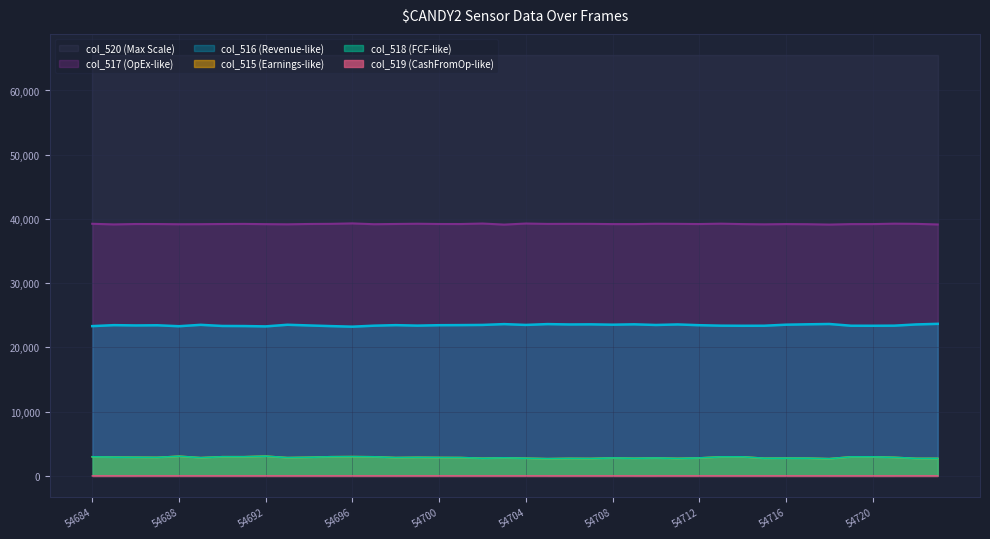

What is the difference between the maximum and minimum values in the col_517 series?

185